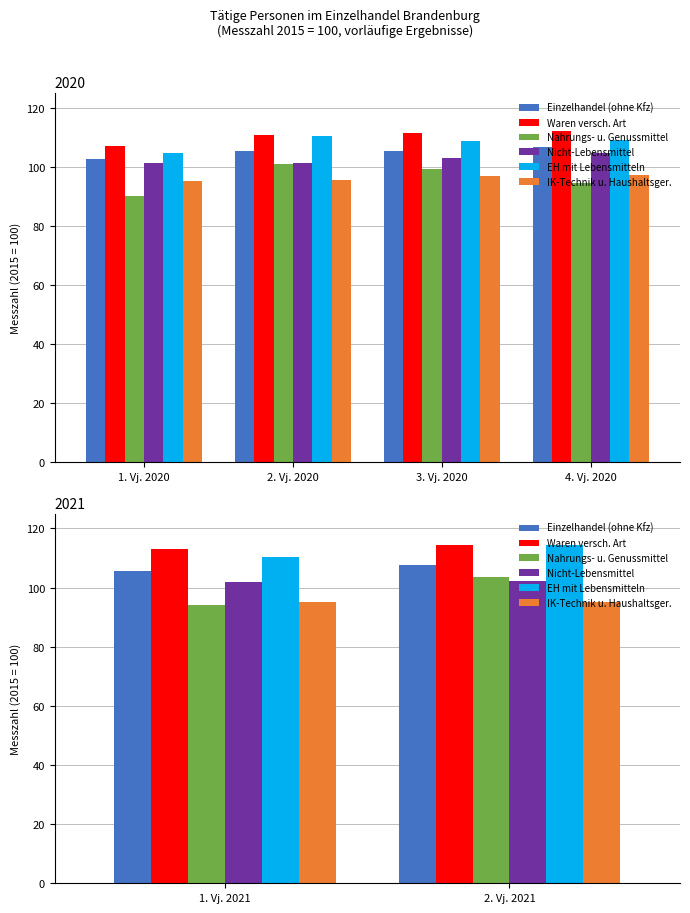

Is the value of Nahrungs- u. Genussmittel at 2. Vj. 2021 greater than the value of IK-Technik u. Haushaltsger. at 2. Vj. 2021?

Yes